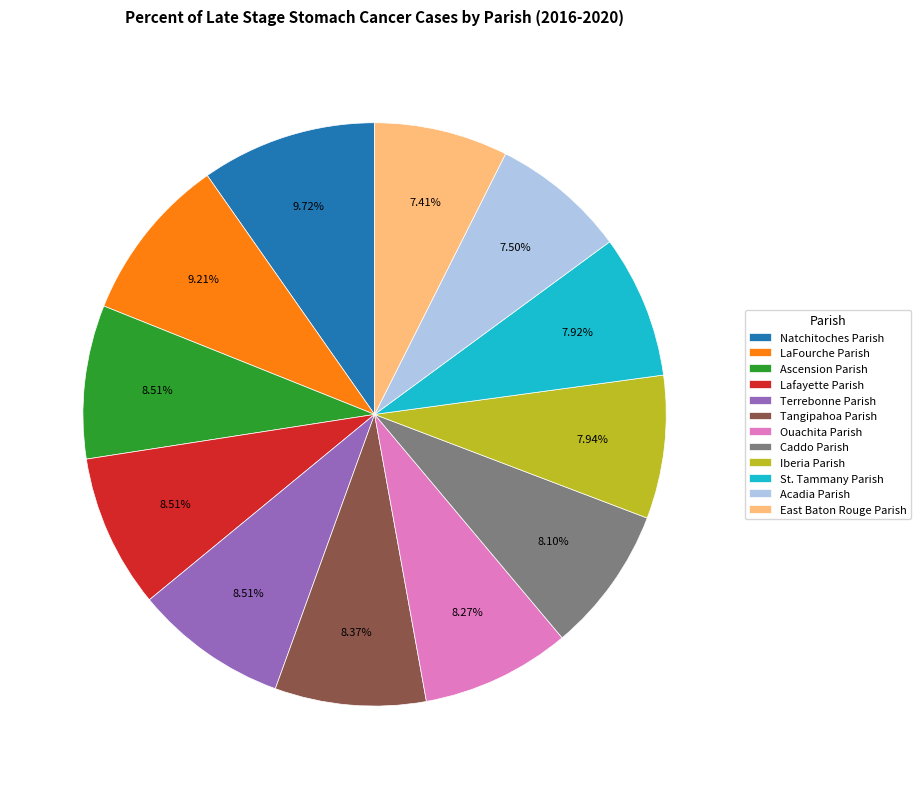

Which category has the biggest portion of the pie?

Natchitoches Parish